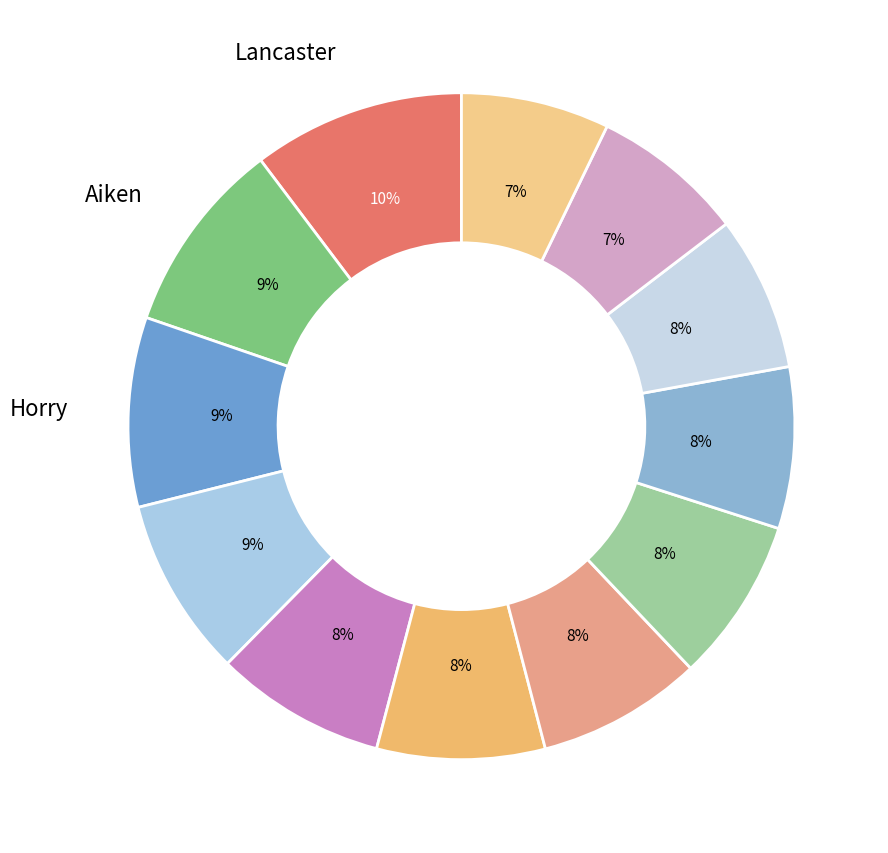

Count the number of slices in the pie.

12